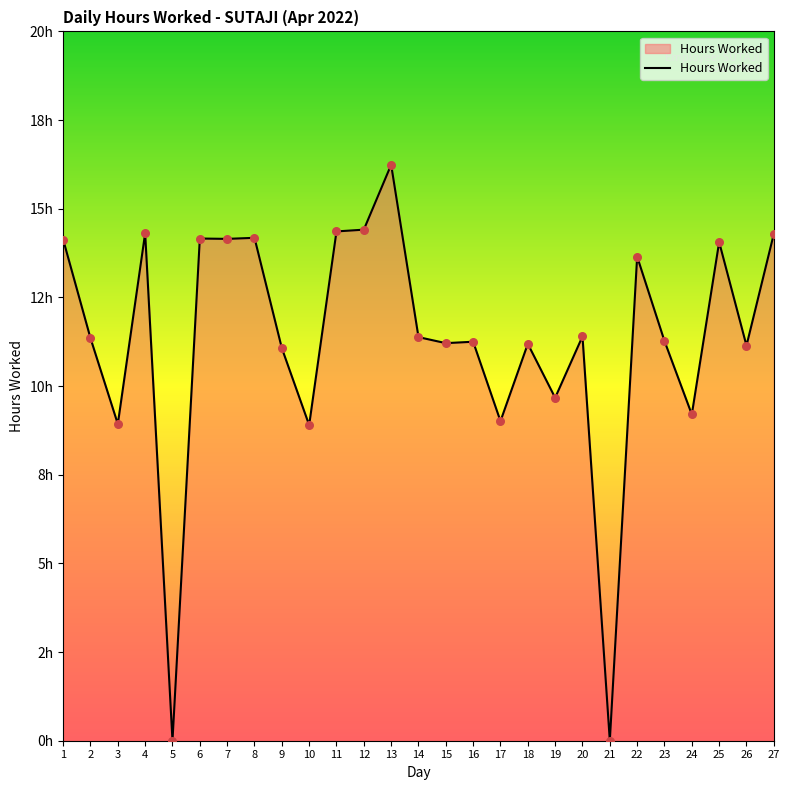

What is the change in value from 8 to 12?

+0.2